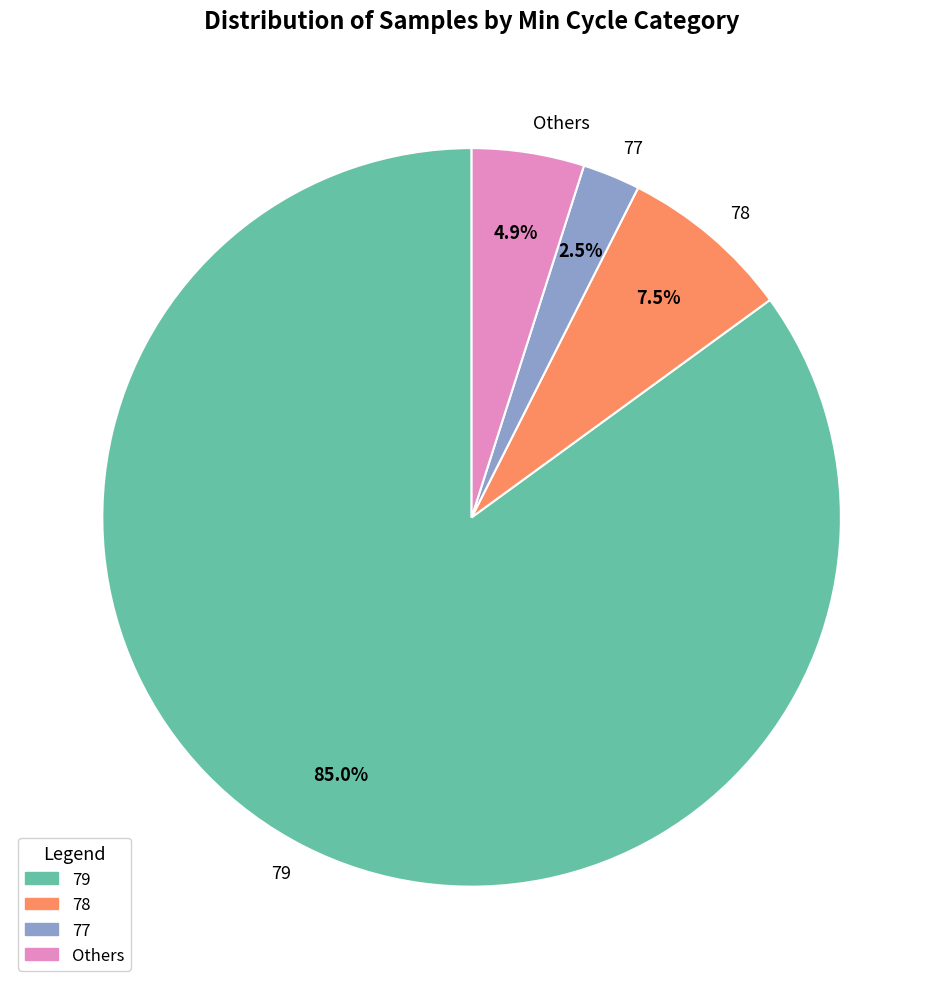

Do 78 and 77 together represent more than half of the pie?

No